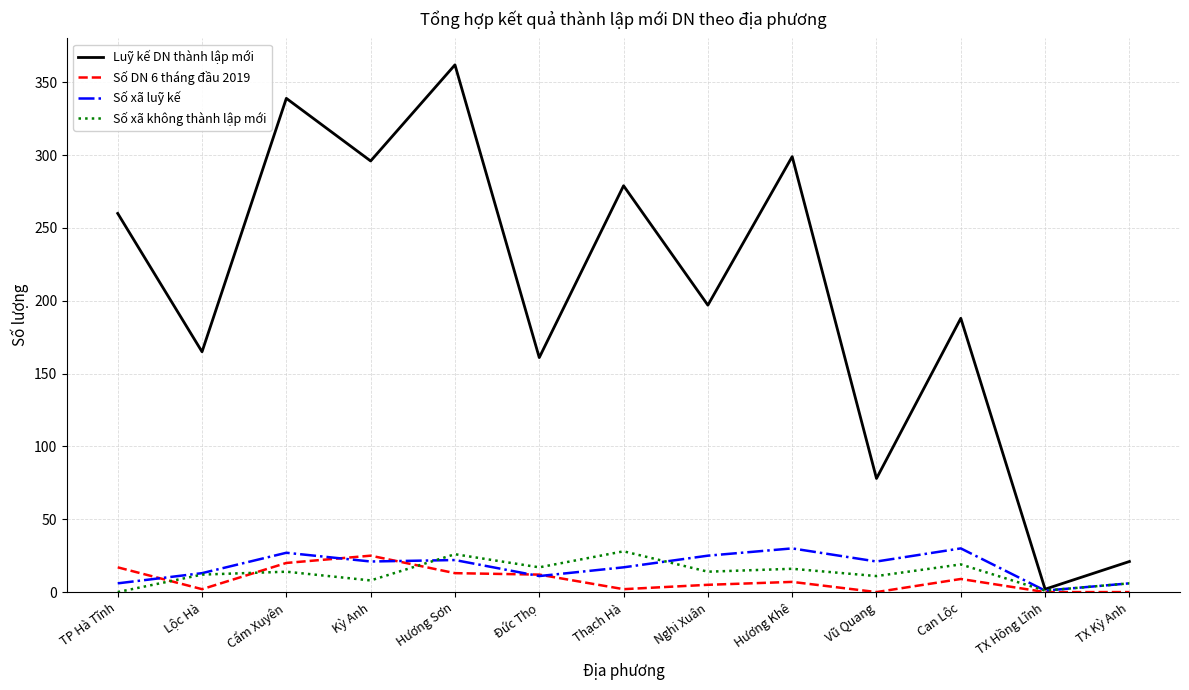

The value of Số DN 6 tháng đầu 2019 at Đức Thọ is 12. True or false?

True